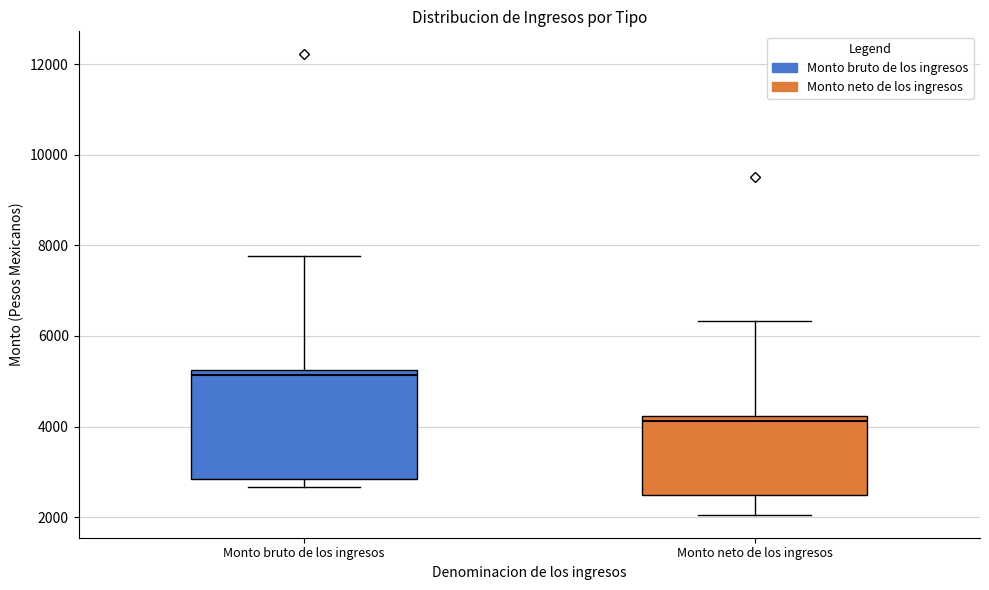

Reading left to right, transcribe this box plot: for each box, give where its median line is, the range the box spans, and where its two whiskers end, as read against the y-axis. The values are not printed on the chart, so give them approximately, as read against the axis.

Monto bruto de los ingresos: median 5200 (just below the box's upper edge), box 2800 to 5200, whiskers 2600 to 7800
Monto neto de los ingresos: median 4200 (just below the box's upper edge), box 2400 to 4200, whiskers 2000 to 6400